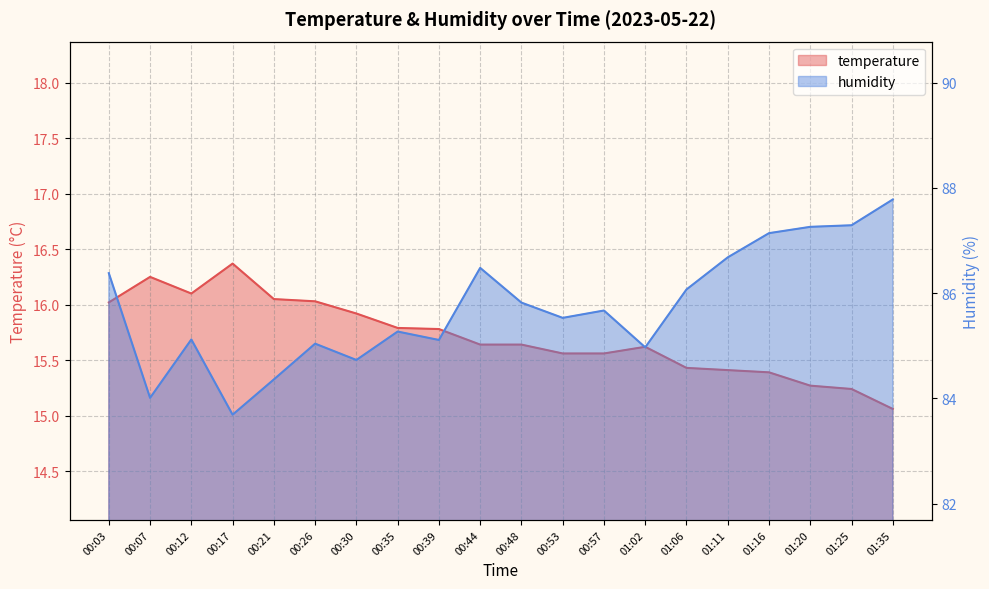

The humidity series shows 44.7 at 01:11. True or false?

False